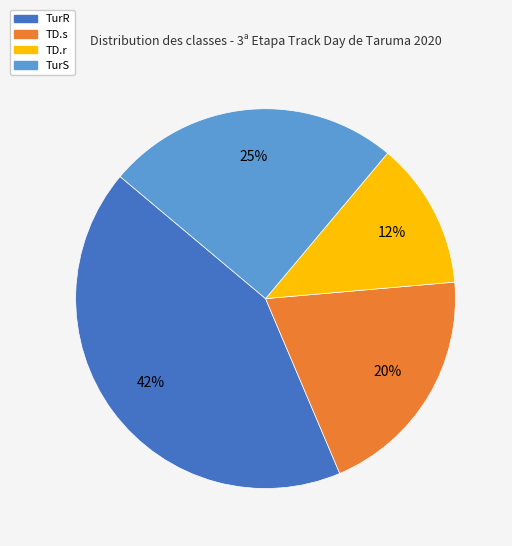

Rank the categories by value from lowest to highest.

TD.r, TD.s, TurS, TurR